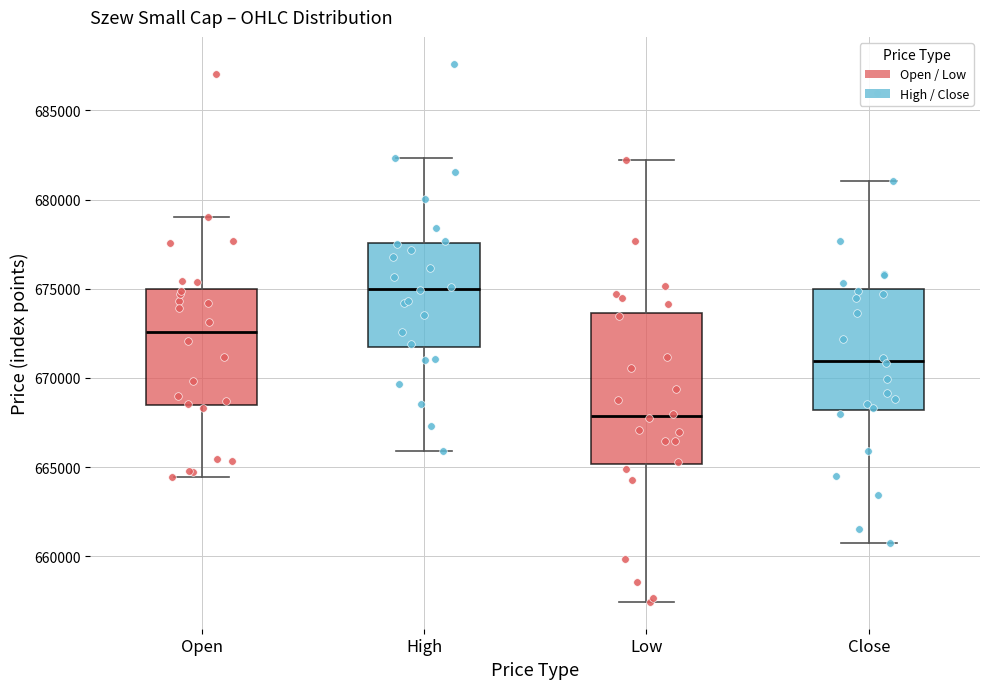

Reading left to right, transcribe this box plot: for each box, give where its median line is, the range the box spans, and where its two whiskers end, as read against the y-axis. The values are not printed on the chart, so give them approximately, as read against the axis.

Open: median 672500, box 668500 to 675000, whiskers 664500 to 679000
High: median 675000, box 671500 to 677500, whiskers 666000 to 682500
Low: median 668000, box 665000 to 673500, whiskers 657500 to 682000
Close: median 671000, box 668000 to 675000, whiskers 661000 to 681000